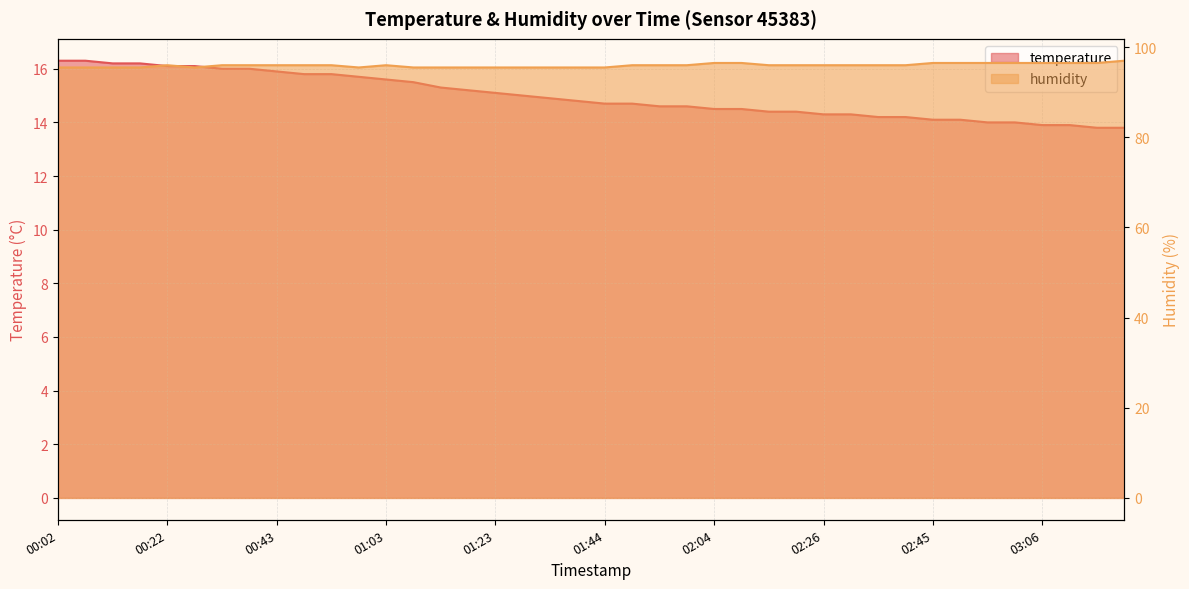

Between 01:23 and 01:44, which is larger?

01:23